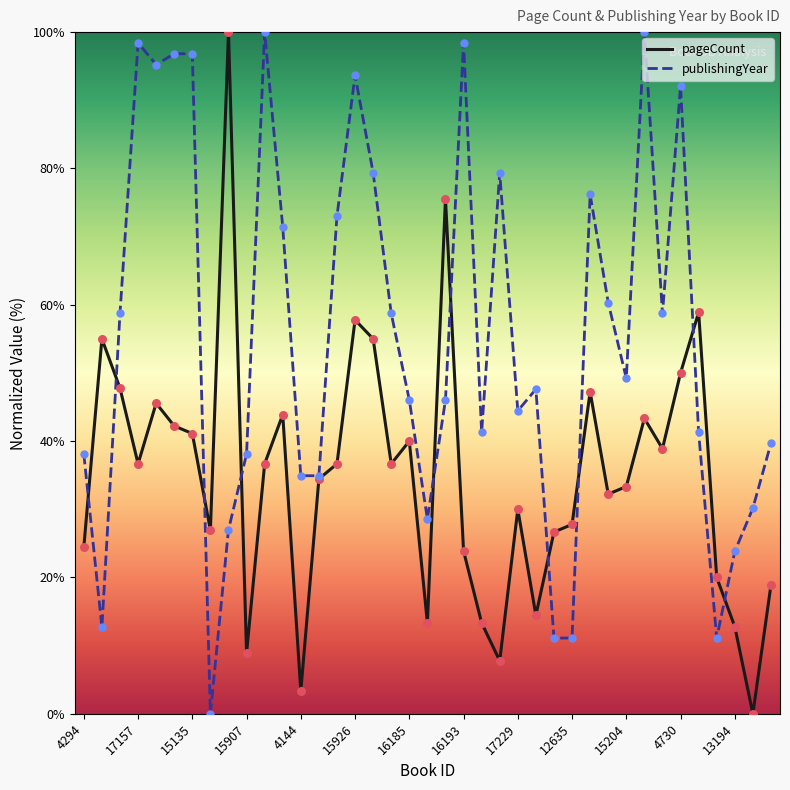

At how many categories does at least one series exceed 78?

12